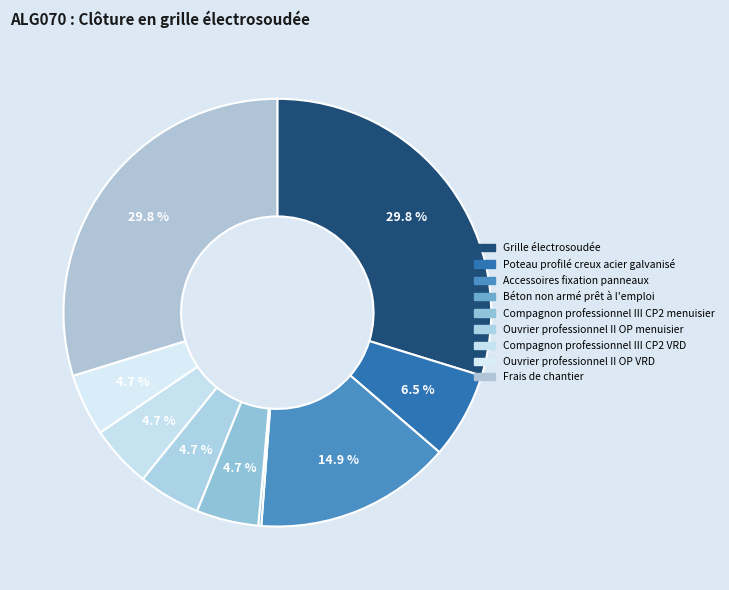

How many slices are in this pie chart?

9